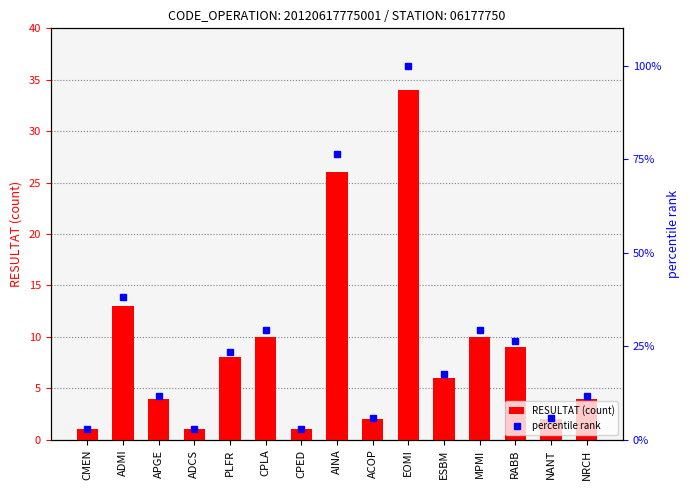

What is the total value across all series at ADMI?

51.2